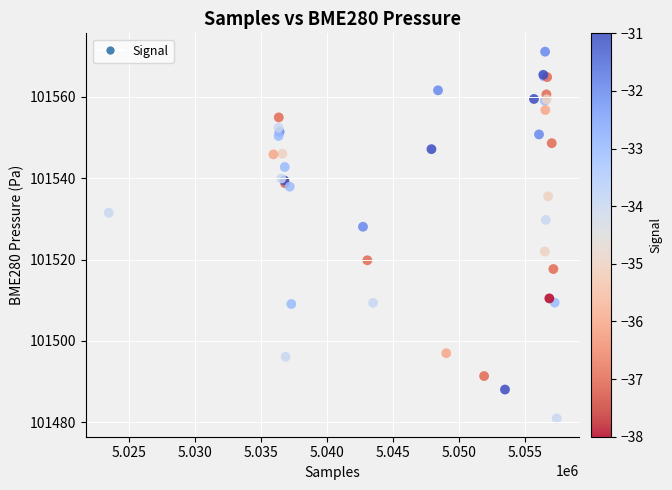

What Y value in the scatter plot is closest to 101526?

101528.1